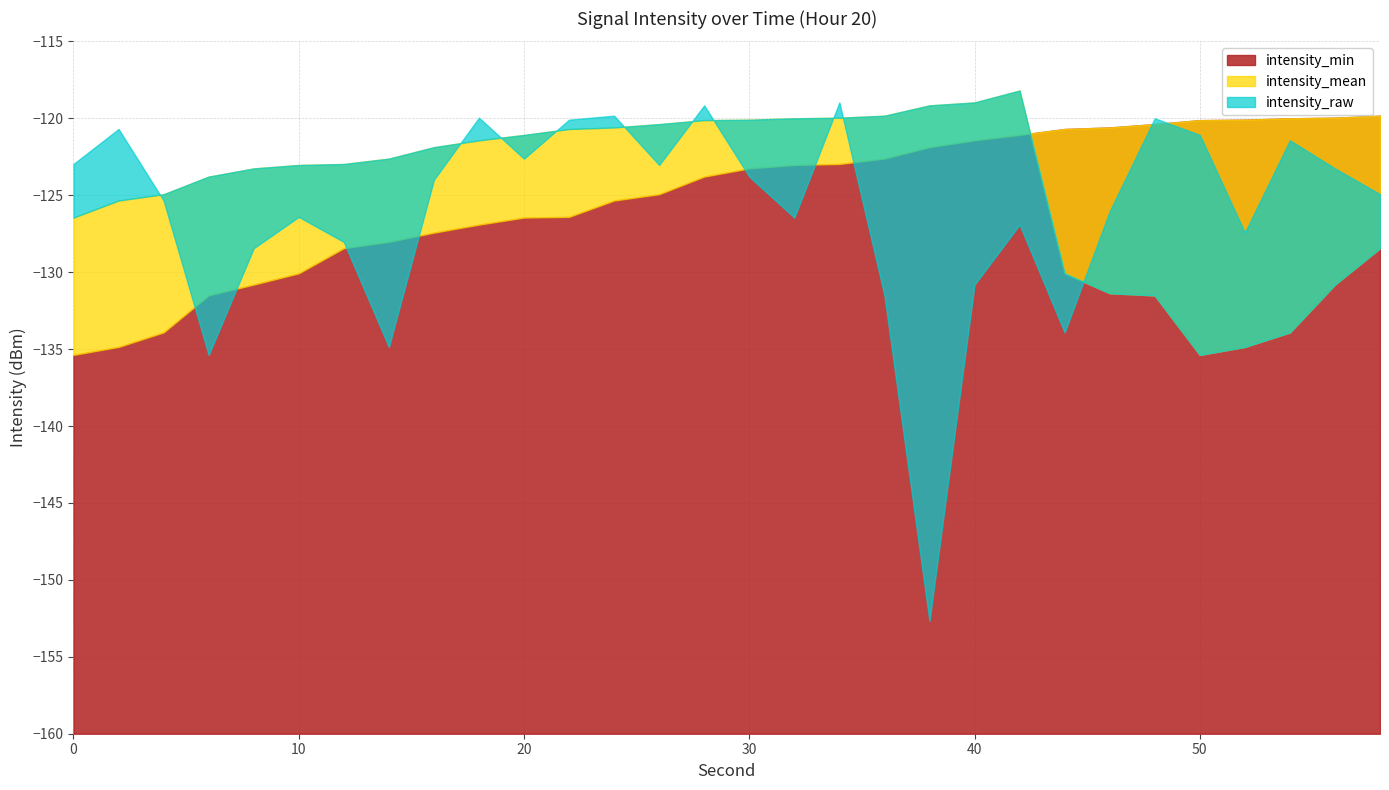

What are all the series names shown in the legend?

intensity_min, intensity_mean, intensity_raw